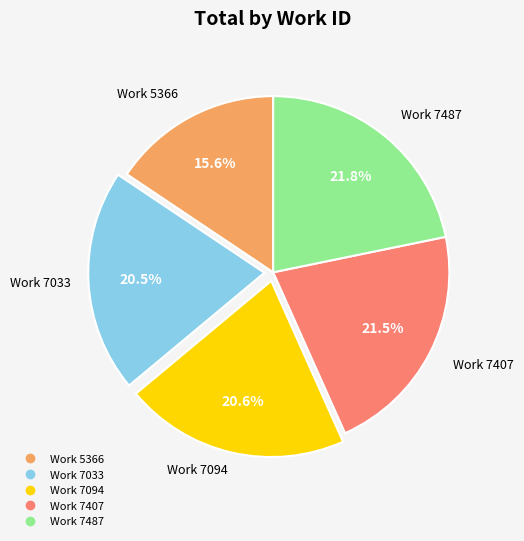

Between Work 7487 and Work 7033, which is larger?

Work 7487